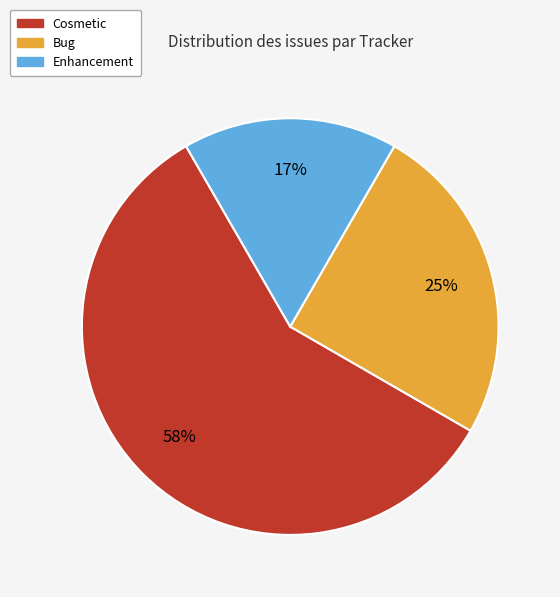

How many slices are in this pie chart?

3